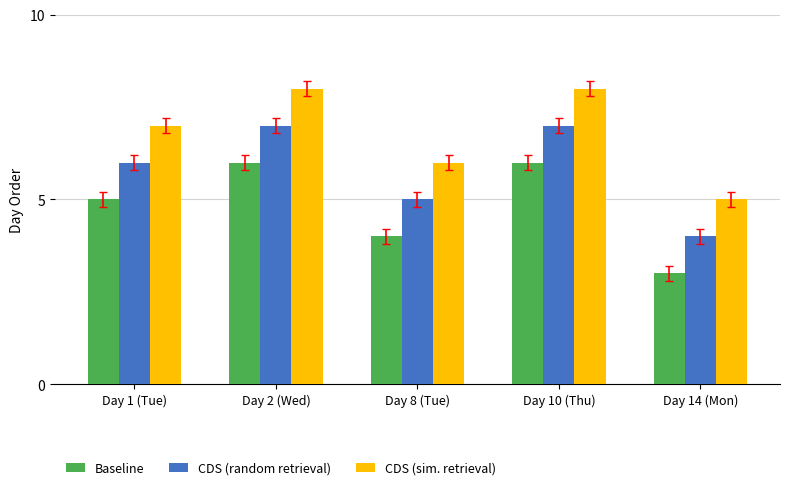

What is the value of the Baseline bar at the 3rd from the left?

4